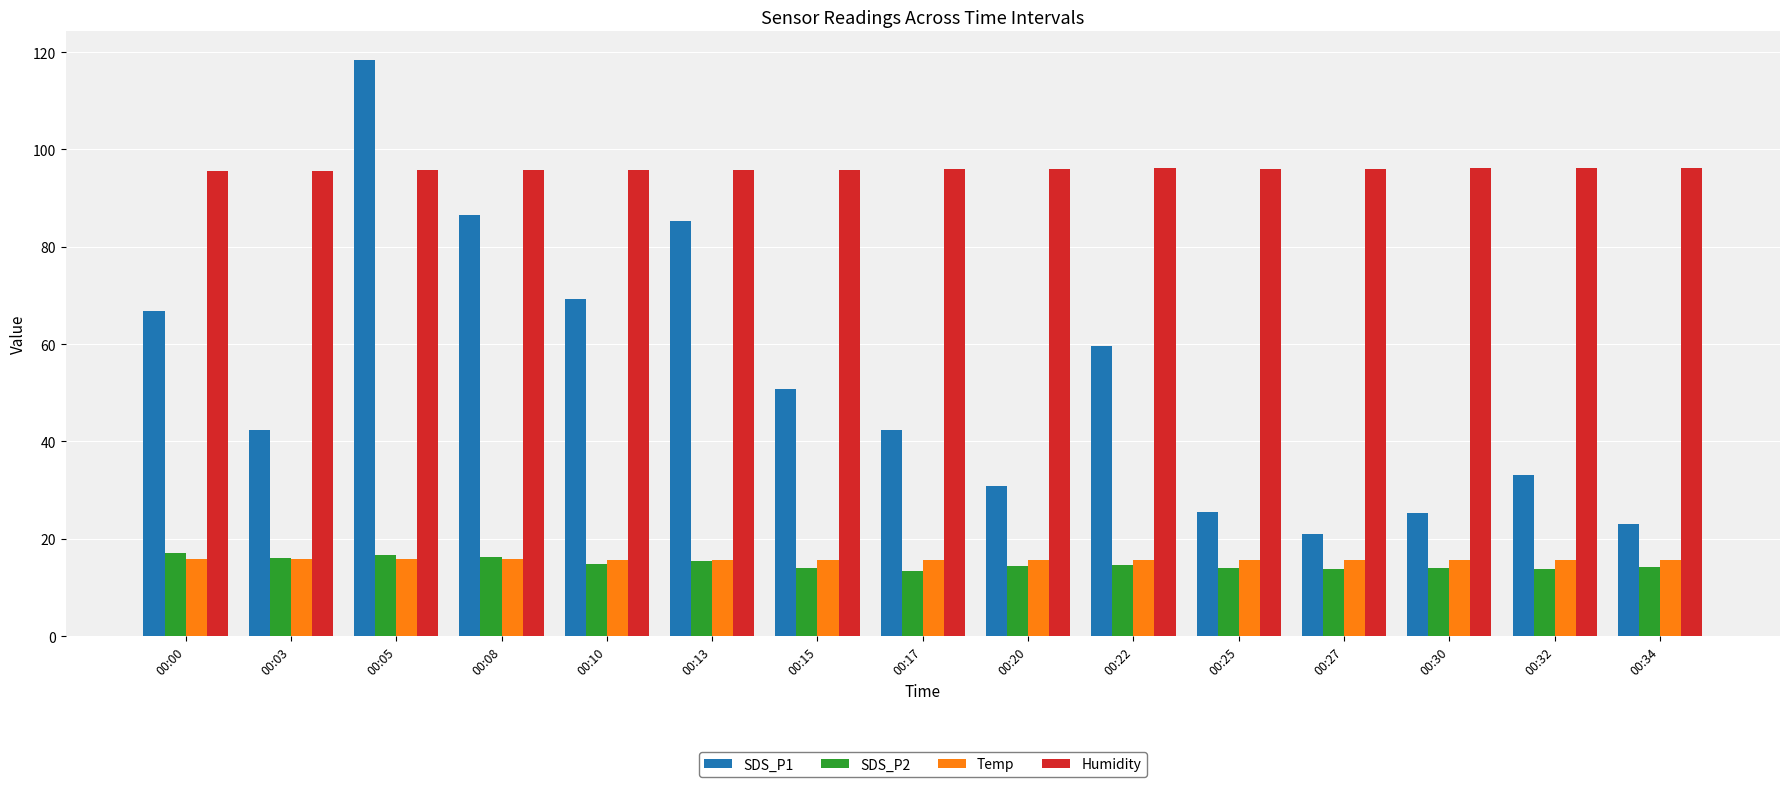

Which series has the largest total across all categories?

Humidity